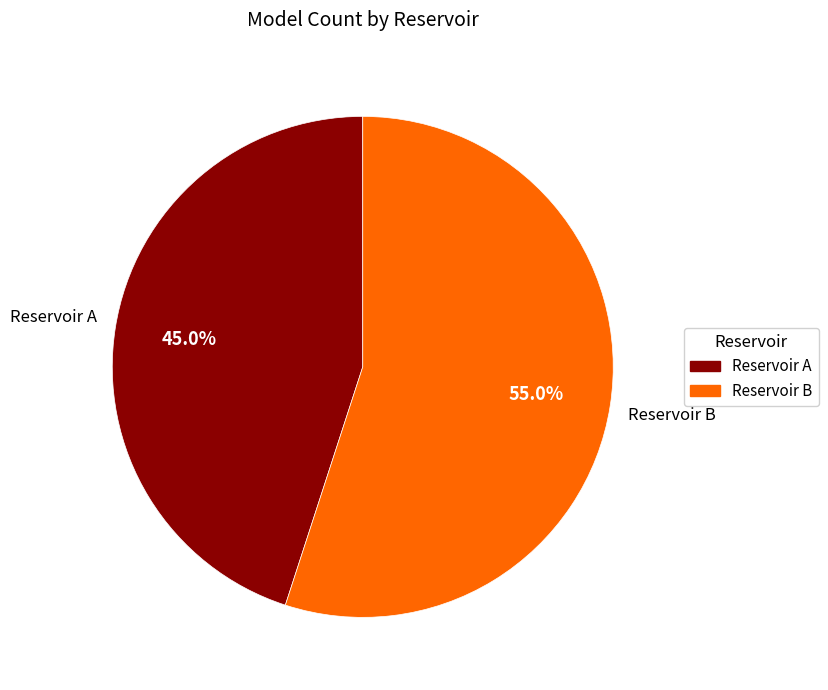

To the nearest percent, what is the difference between the largest and smallest slice percentages?

10%